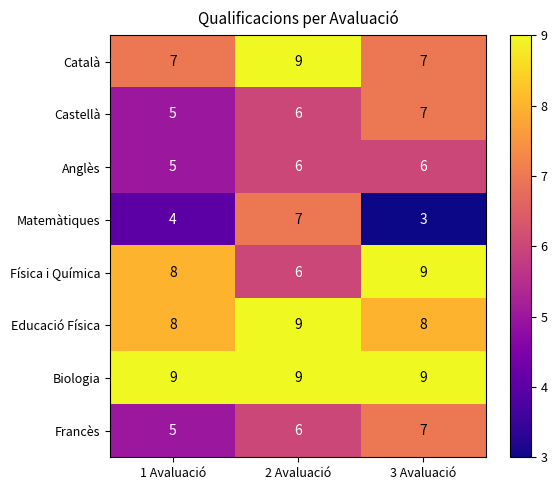

Reading left to right, list all the values displayed in this chart.

Català: 7	9	7
Castellà: 5	6	7
Anglès: 5	6	6
Matemàtiques: 4	7	3
Física i Química: 8	6	9
Educació Física: 8	9	8
Biologia: 9	9	9
Francès: 5	6	7